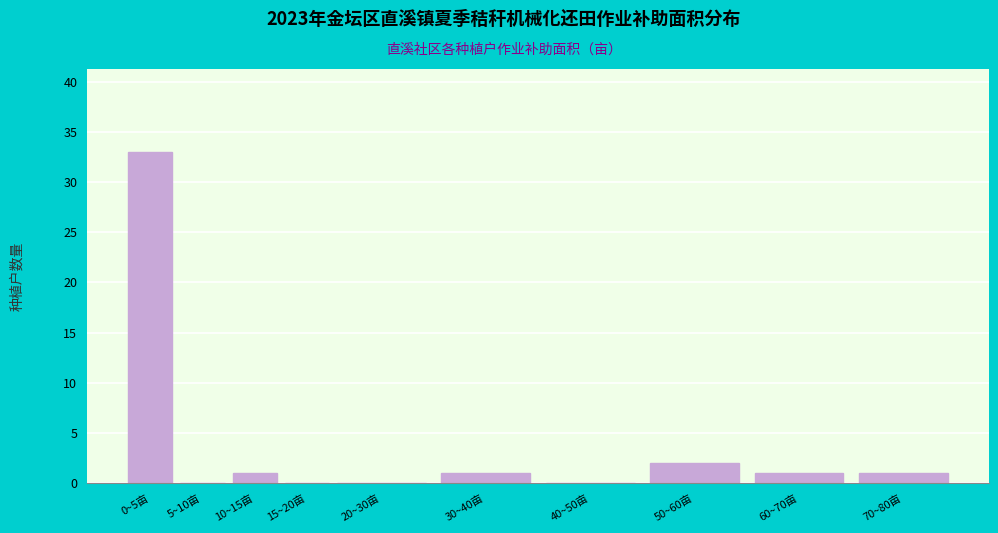

Reading left to right, what are all the values shown in this chart?

0~5亩=33	5~10亩=0	10~15亩=1	15~20亩=0	20~30亩=0	30~40亩=1	40~50亩=0	50~60亩=2	60~70亩=1	70~80亩=1